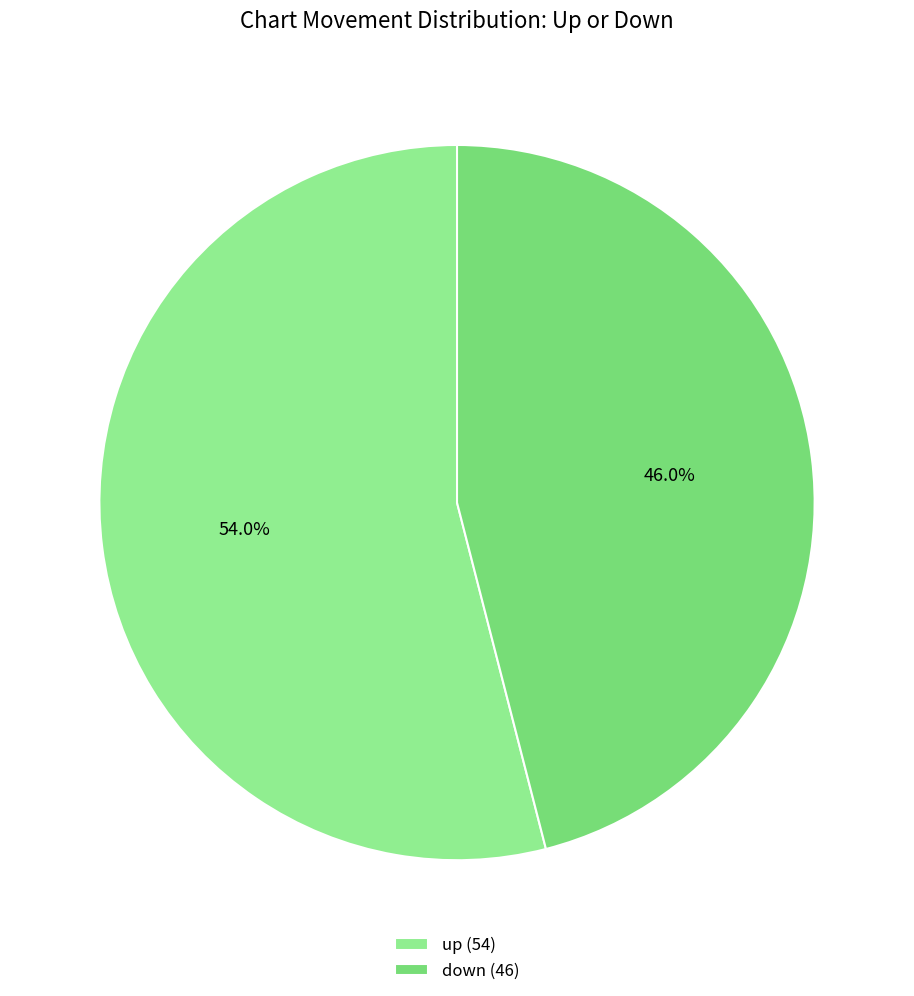

Which category has the smallest portion of the pie?

down